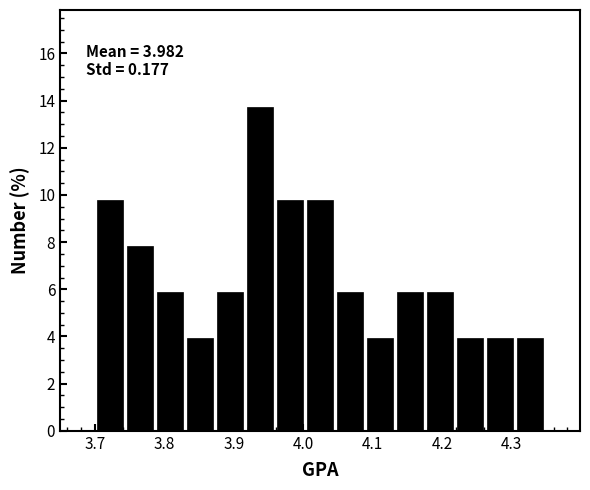

Over which range of the x-axis is the bar tallest?

3.92 to 3.96